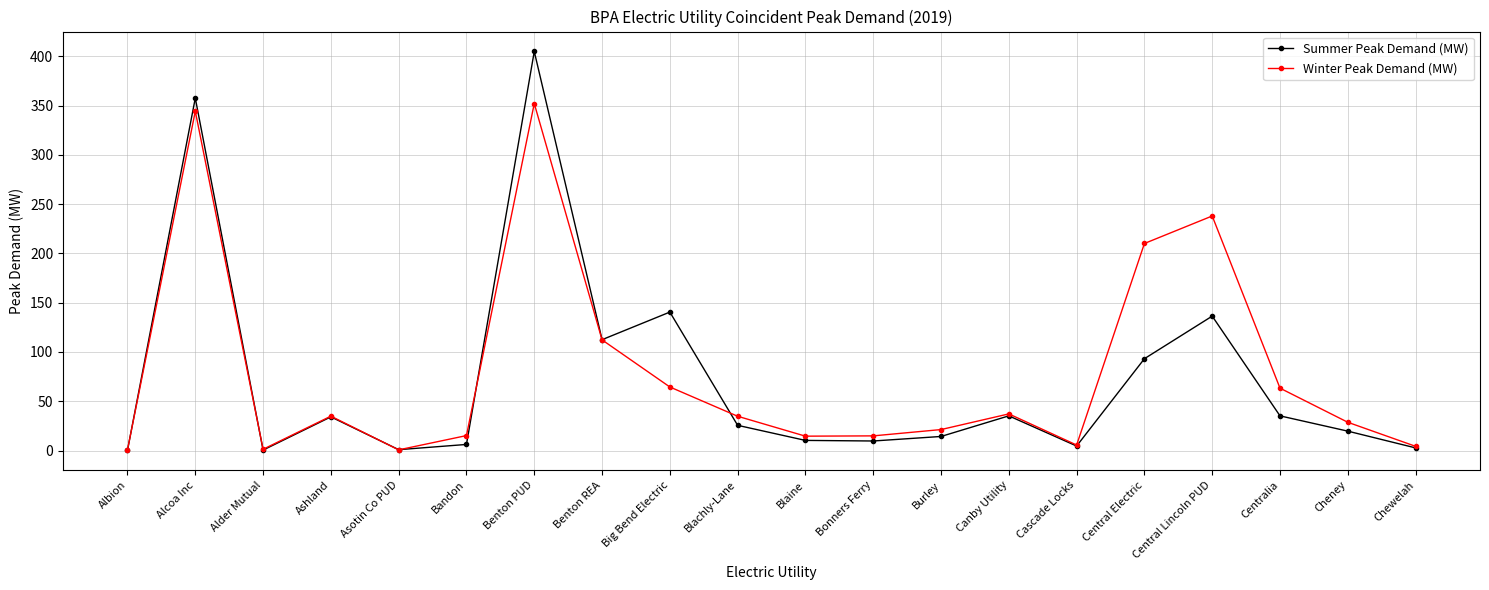

What is the average value of the Summer Peak Demand (MW) series?

72.2